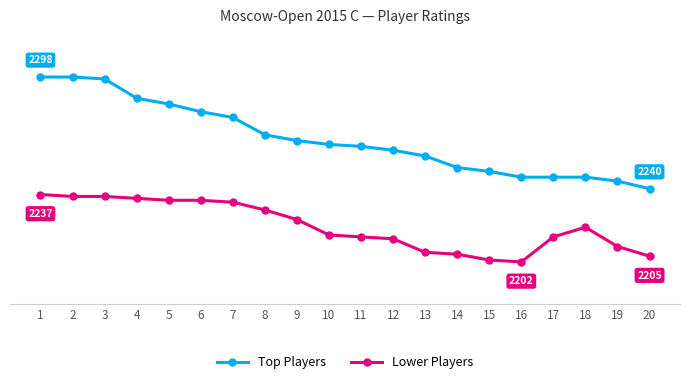

What is the average value of the Lower Players series?

2221